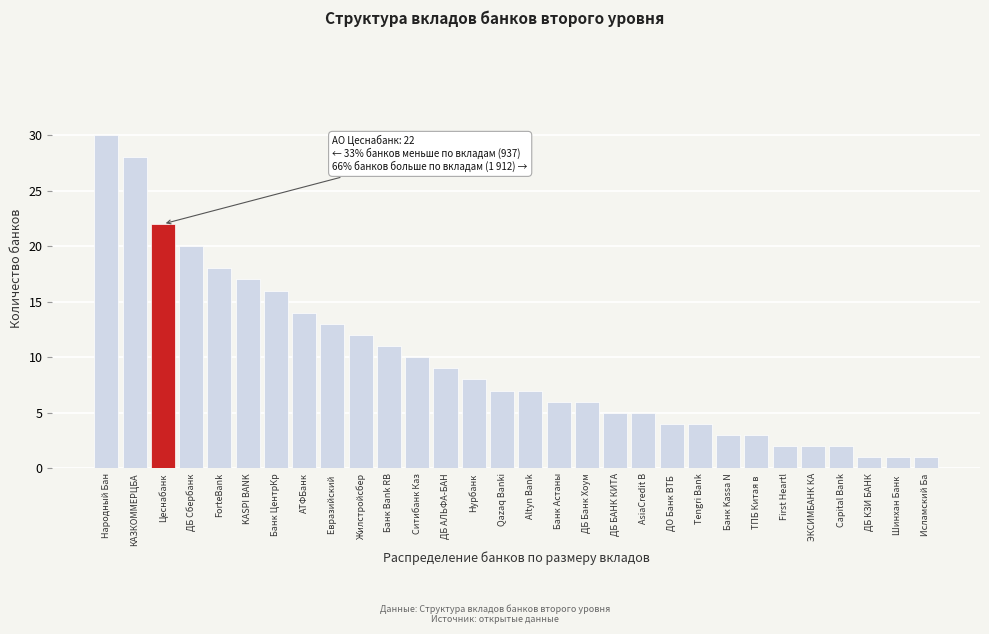

Reading left to right, extract all data points from this chart.

30	28	22	20	18	17	16	14	13	12	11	10	9	8	7	7	6	6	5	5	4	4	3	3	2	2	2	1	1	1